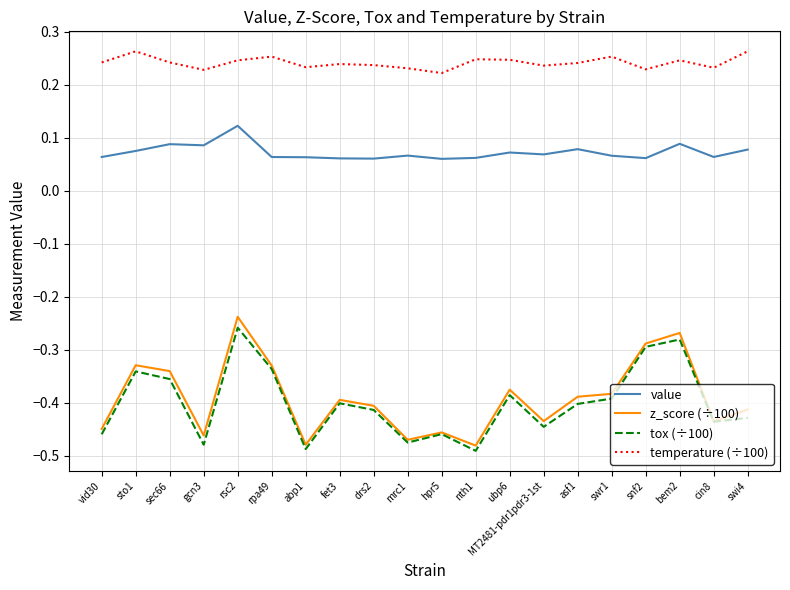

Is this an area chart (filled region under the line)?

No